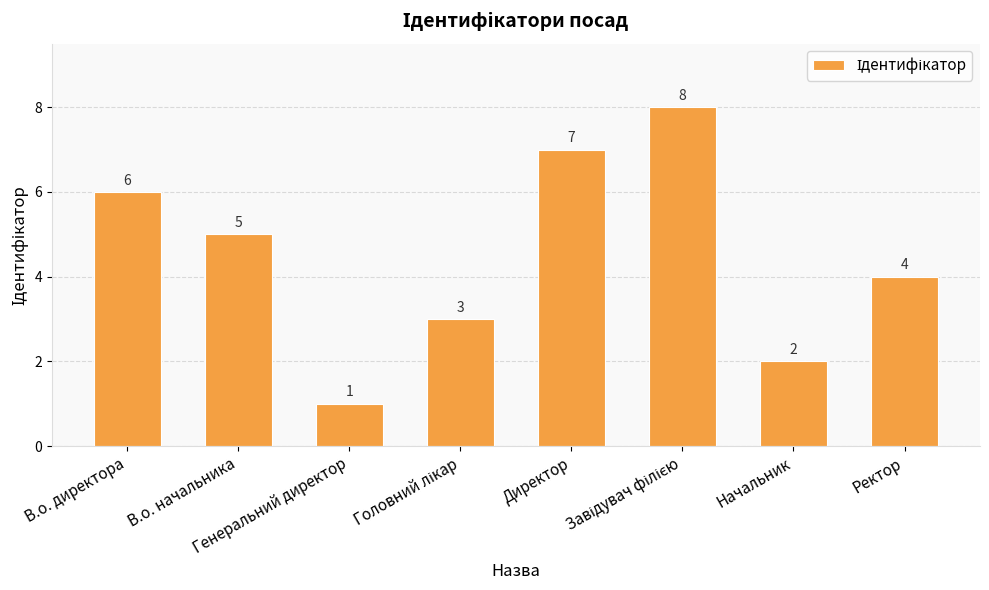

How many bars are there in total?

8